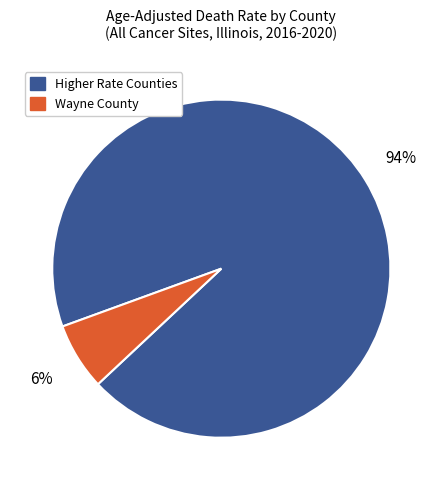

Is it true that Higher Rate Counties is 79% of the pie?

False